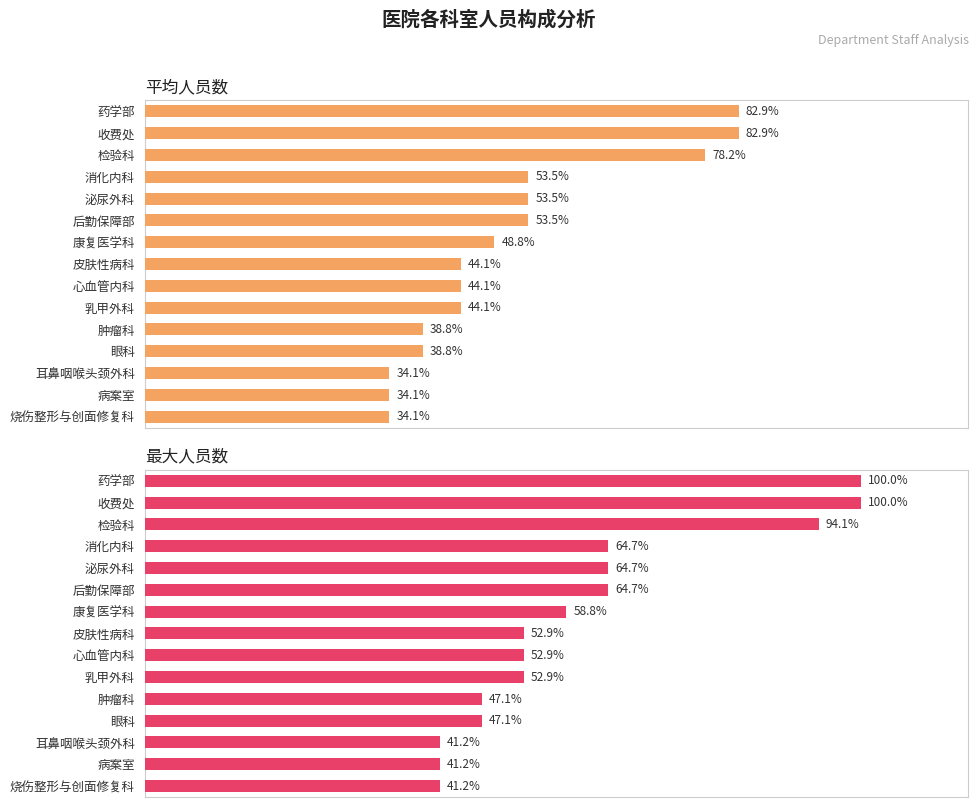

At 病案室, list the series in order from smallest to largest.

平均人员数, 最大人员数